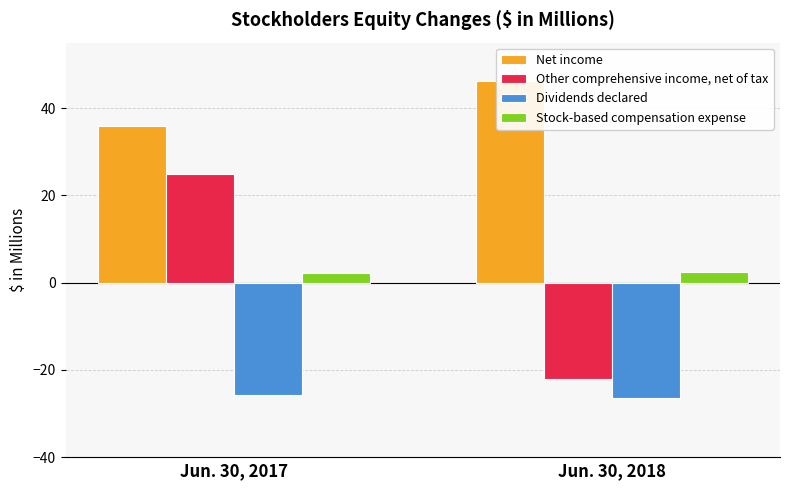

The value of Net income at Jun. 30, 2018 is 26.9. True or false?

False